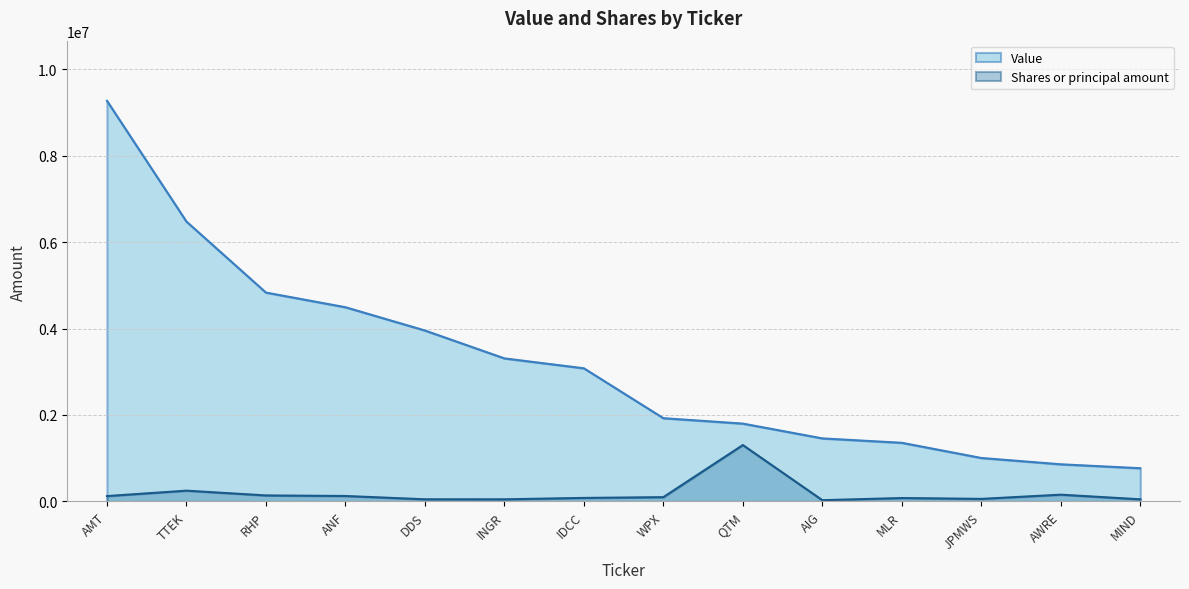

True or false: Shares or principal amount and Value cross at least once.

False